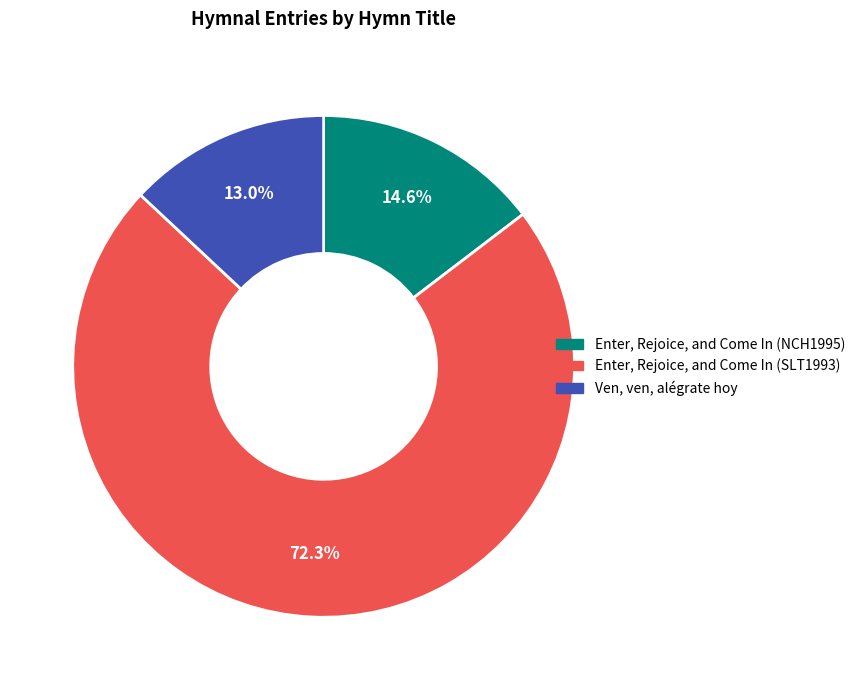

How many segments does this pie chart have?

3